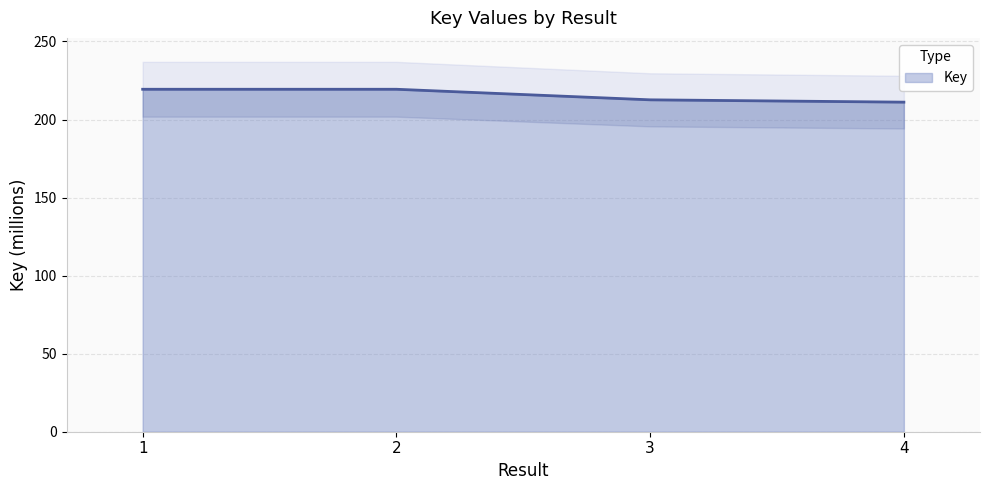

What is the difference between the values at 1 and 3?

6.8